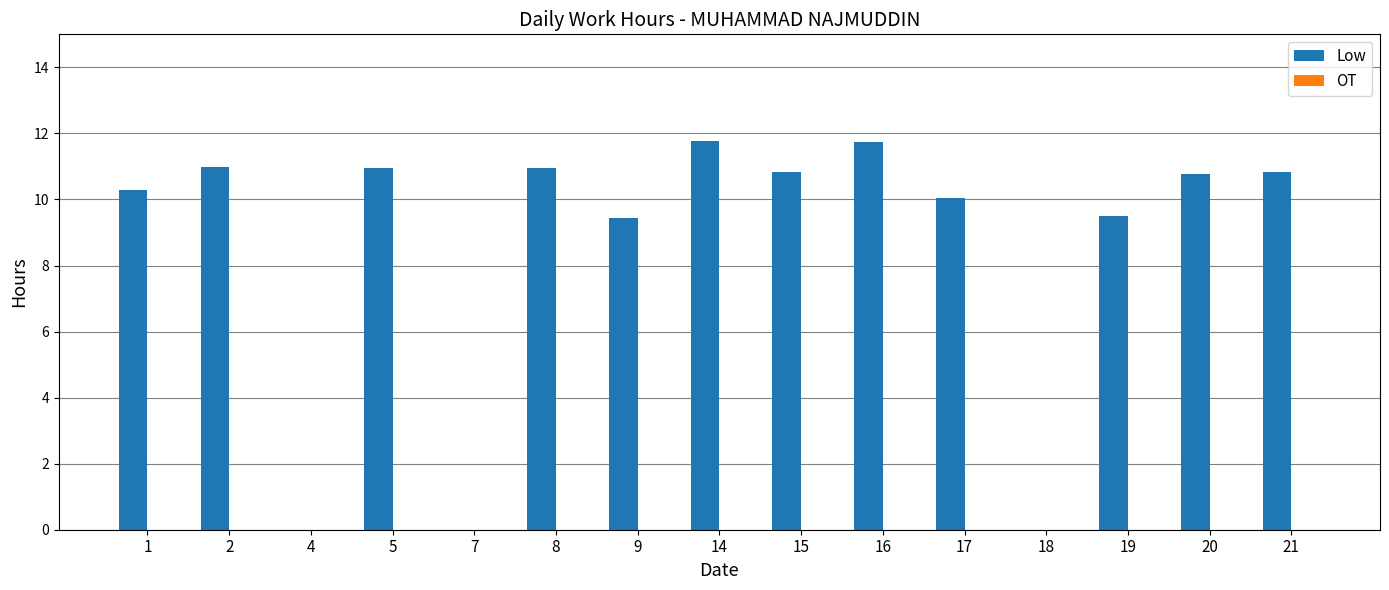

What is the sum of the values at 4 and 20?

10.8